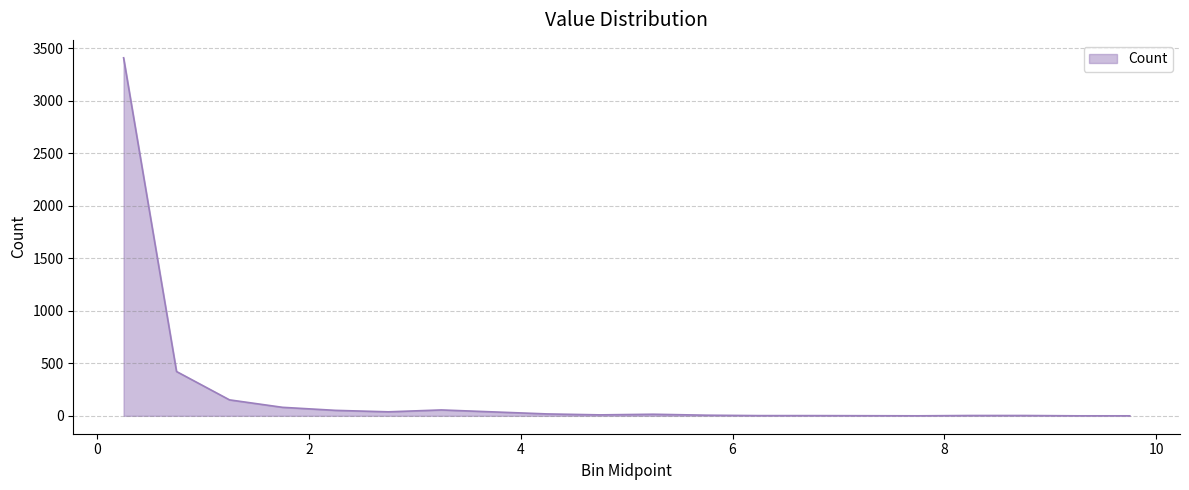

What is the difference between the maximum and minimum values?

3411